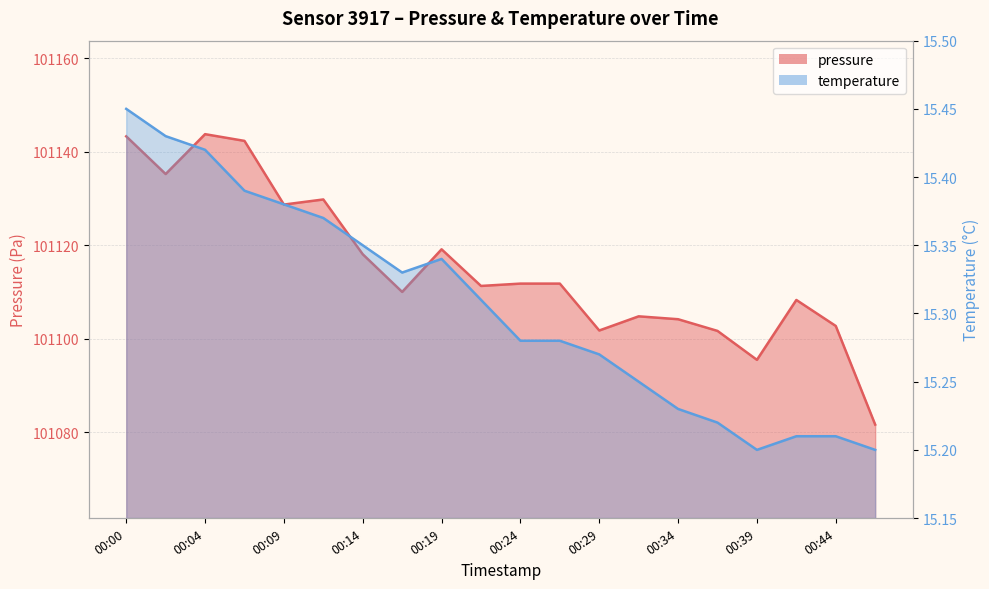

True or false: pressure has a value of 31968.7 at 00:17.

False